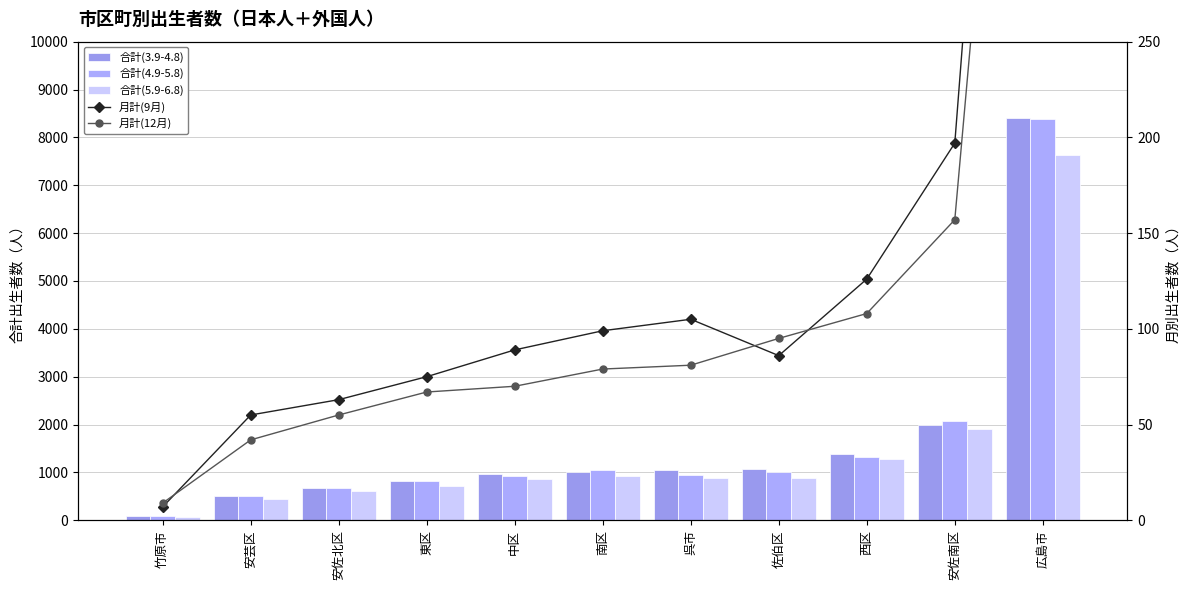

How many data points in 月計(9月) are less than 89?

5